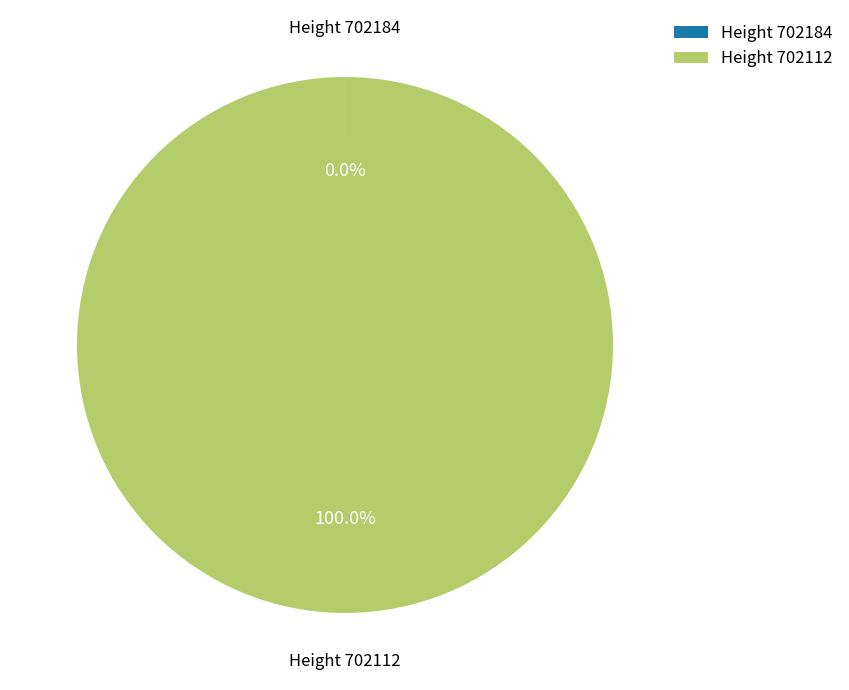

Which slice is the largest?

Height 702112